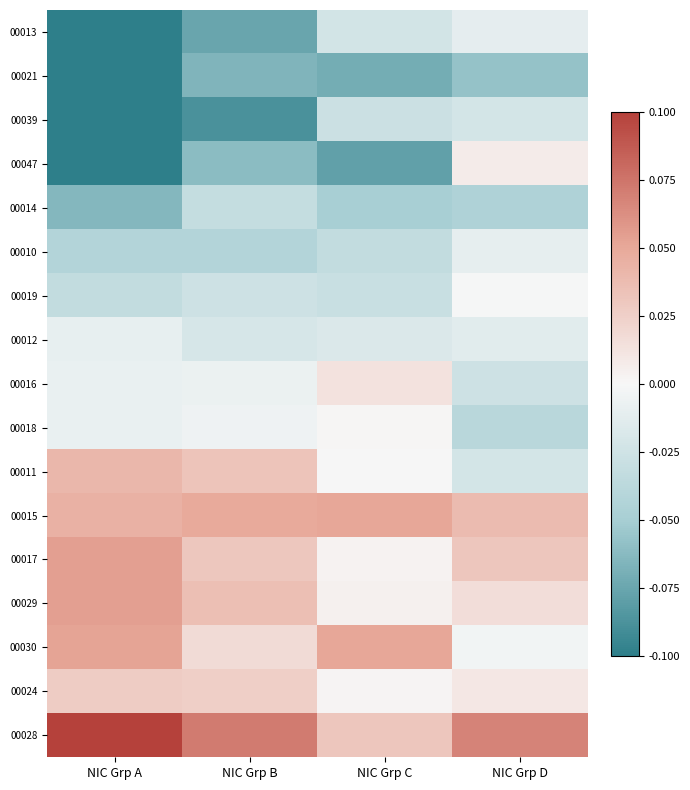

What is the minimum value shown in the chart?

-0.1